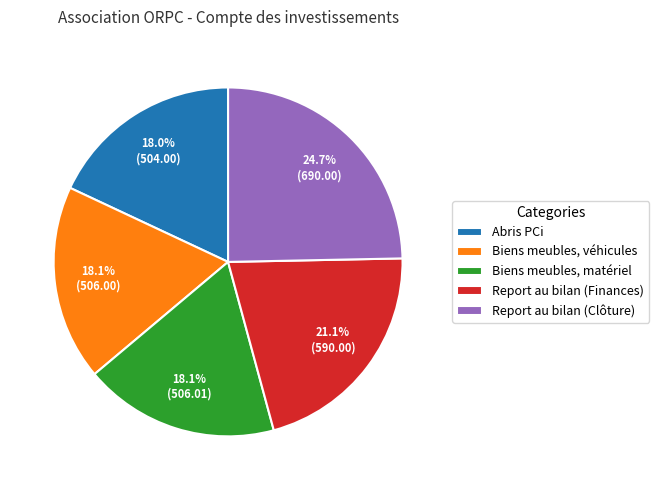

What is the largest slice in the pie chart?

Report au bilan (Clôture)